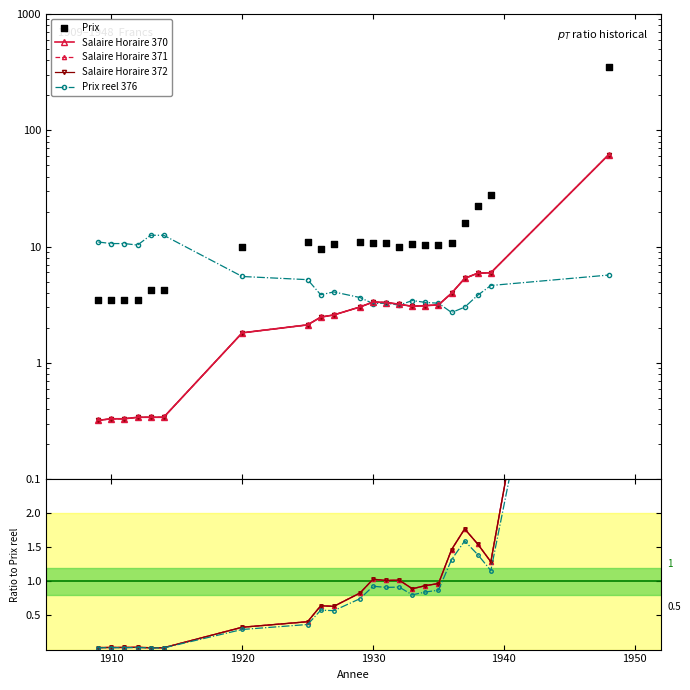

Which series reaches the minimum Y coordinate?

Salaire Horaire